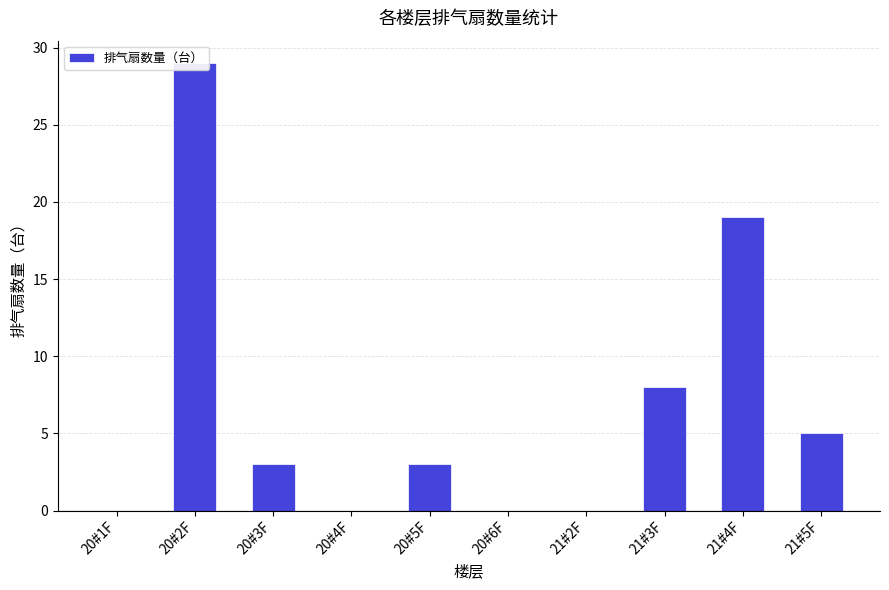

What is the difference between the second highest and second lowest values?

19